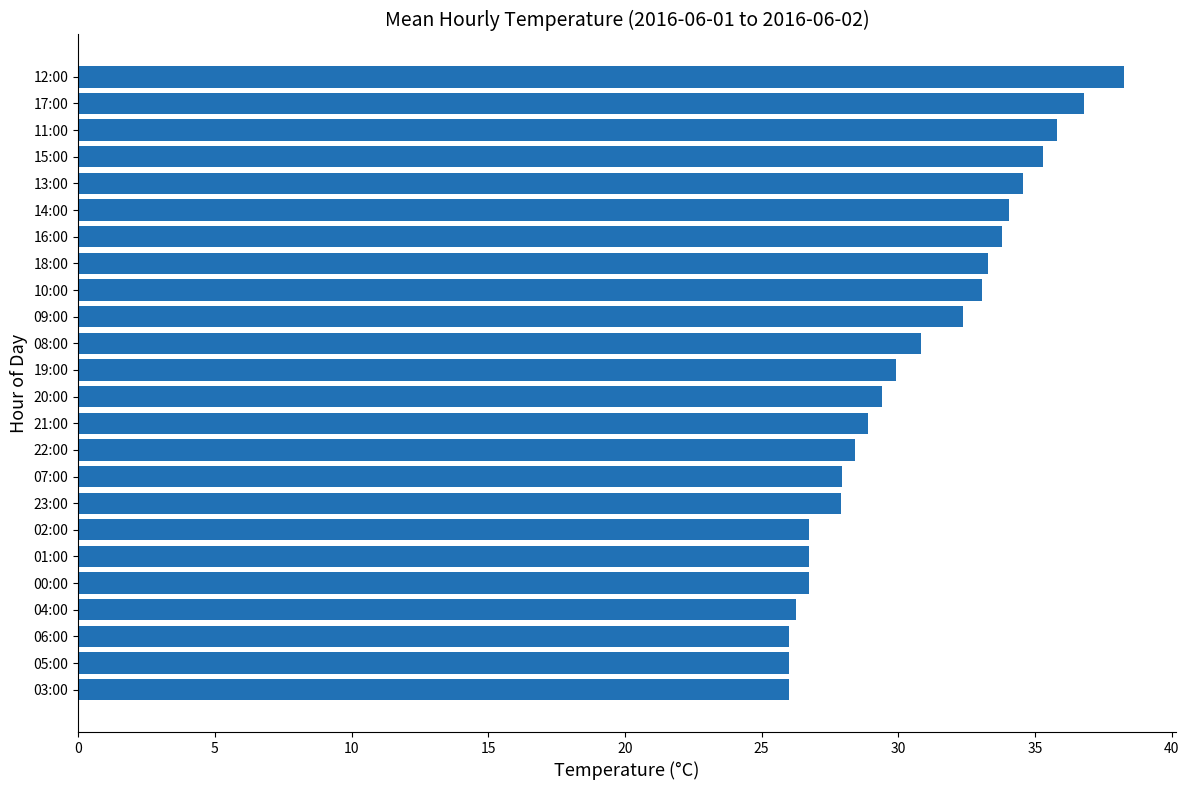

The chart shows a value of 38.2 at 12:00. True or false?

True